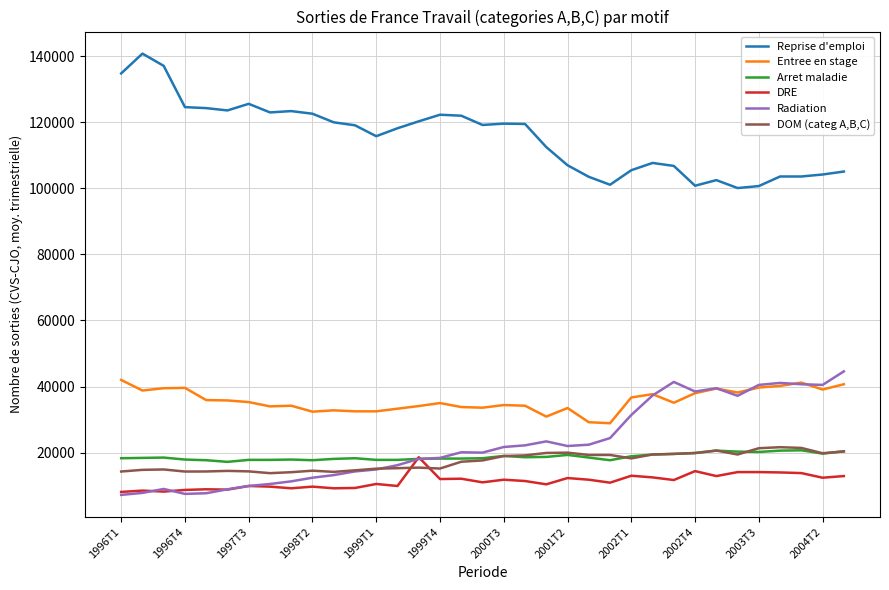

What is the highest value of the Radiation series?

44600